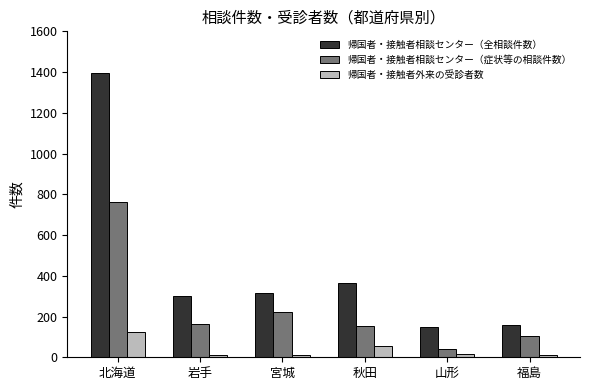

List the series in order of their peak value, highest first.

帰国者・接触者相談センター（全相談件数）, 帰国者・接触者相談センター（症状等の相談件数）, 帰国者・接触者外来の受診者数